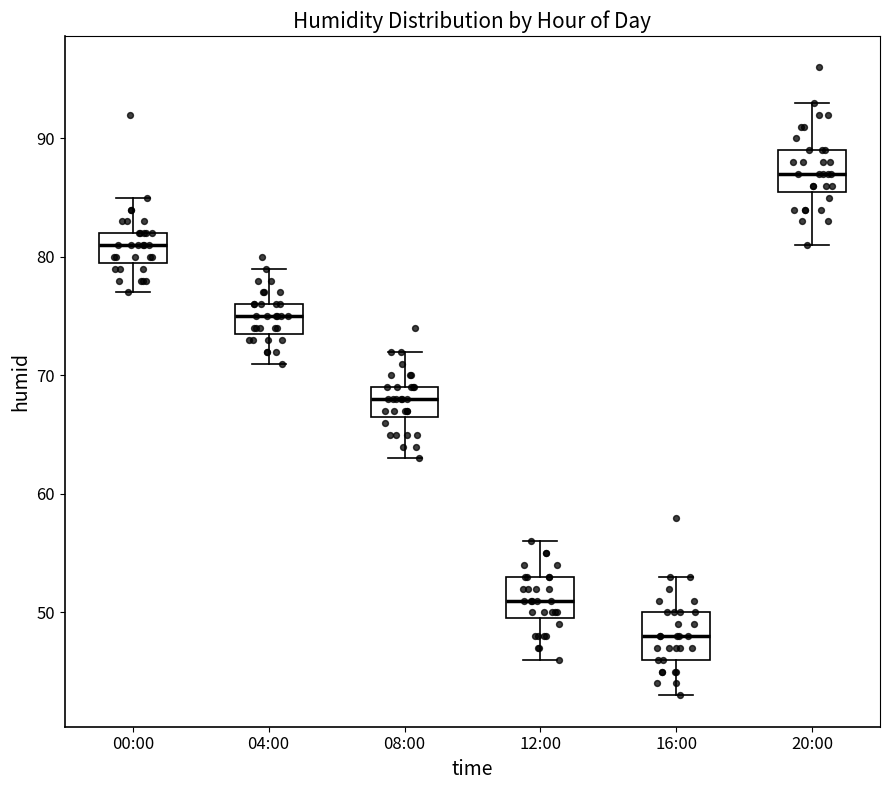

Where does the median line of the box for 04:00 sit on the y-axis? The values are not printed on the chart, so give them approximately, as read against the axis.

75